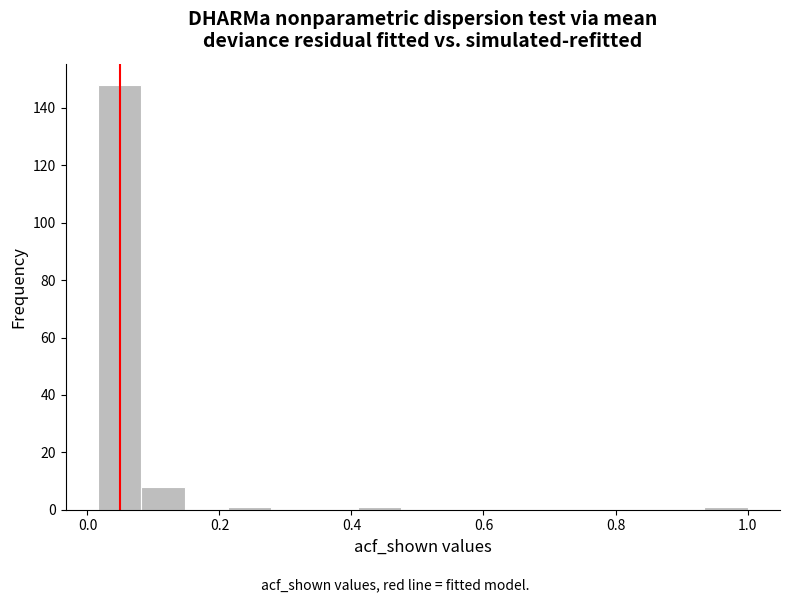

Read against the x-axis, roughly where is the centre of the tallest bar?

0.04